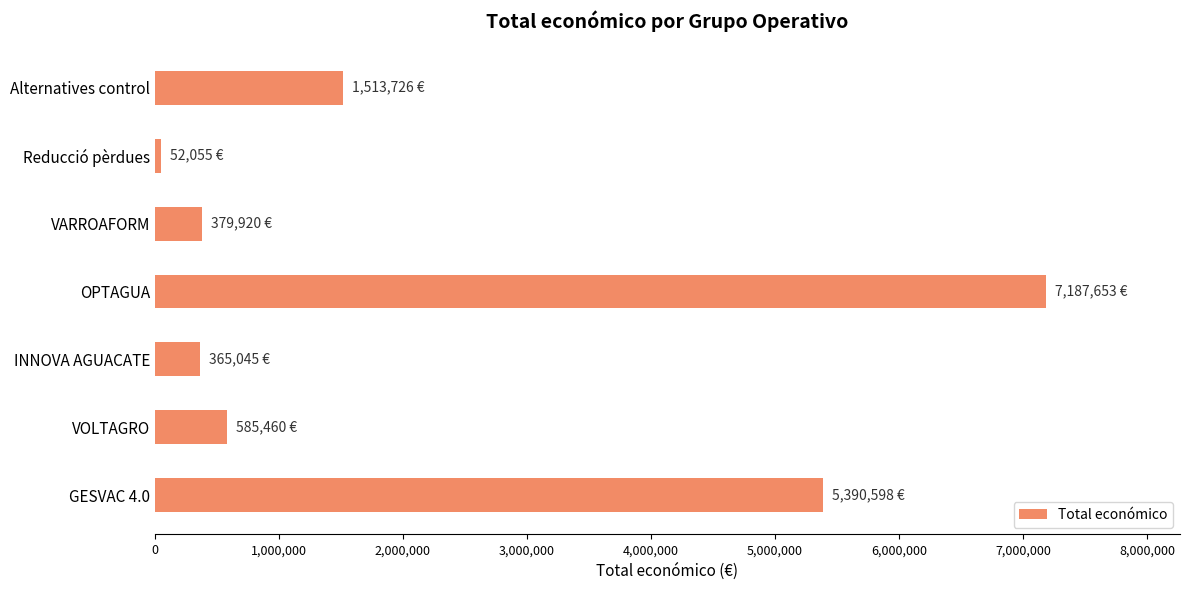

Is it true that the value at VOLTAGRO is 985539?

False